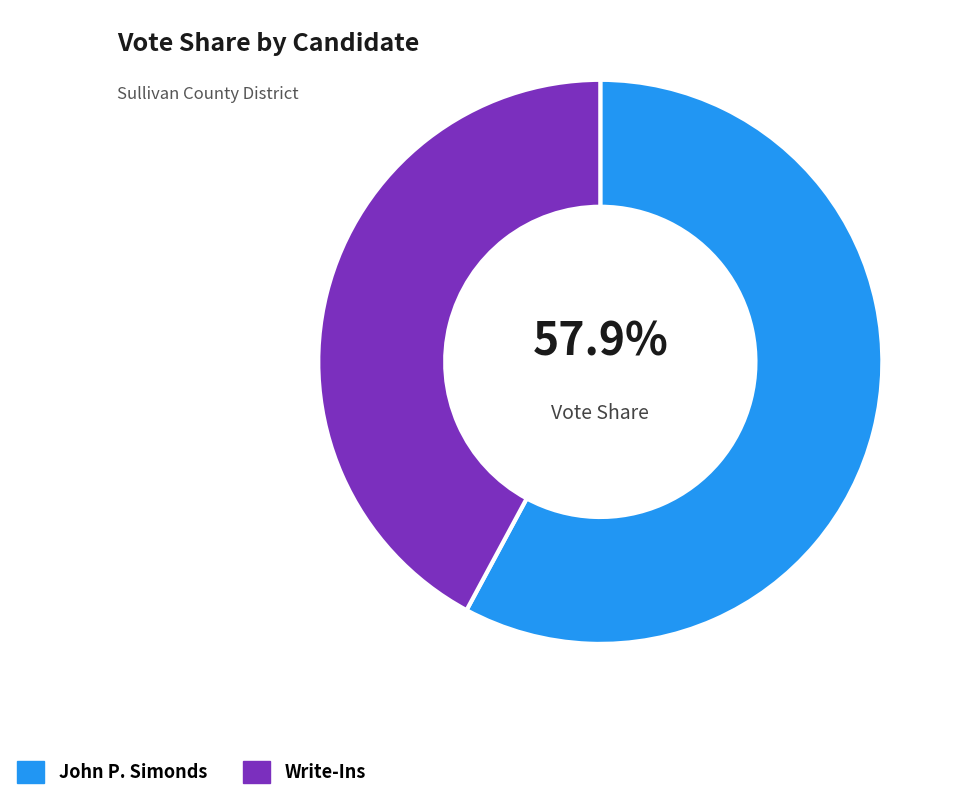

Approximately how many times larger is the value at Write-Ins compared to John P. Simonds?

0.7